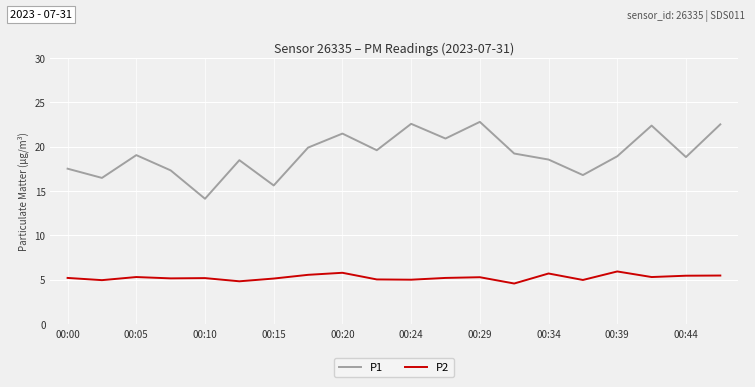

List the series in order of their overall mean, highest first.

P1, P2